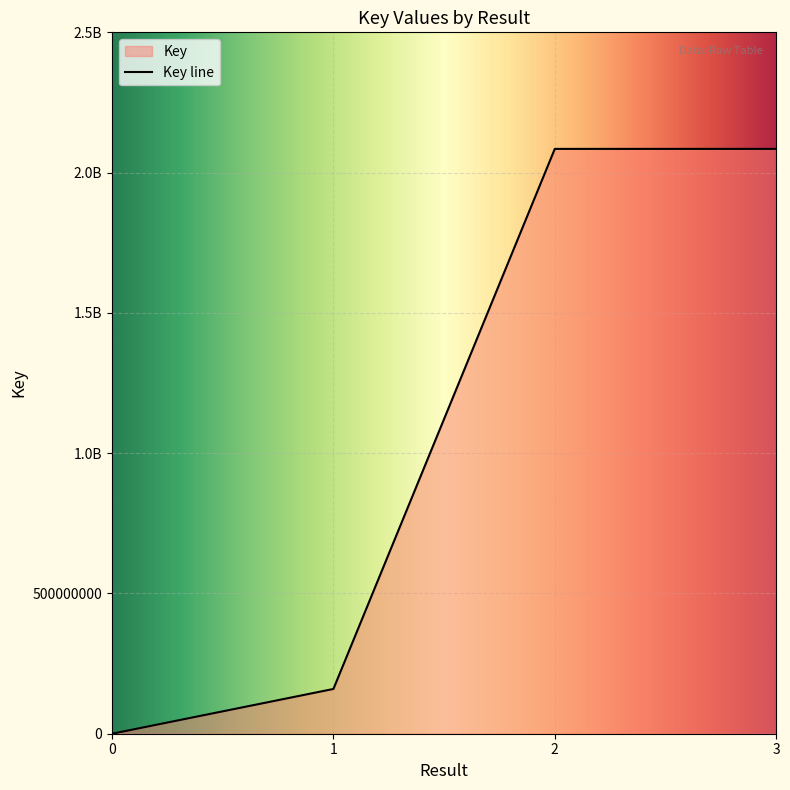

True or false: there are more than 0 points higher than both neighbors.

False